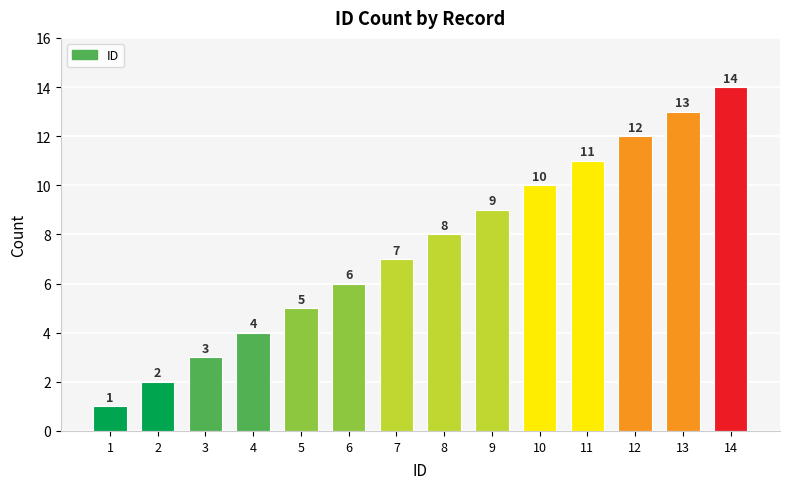

Reading left to right, transcribe all the data shown in this chart.

1=1	2=2	3=3	4=4	5=5	6=6	7=7	8=8	9=9	10=10	11=11	12=12	13=13	14=14